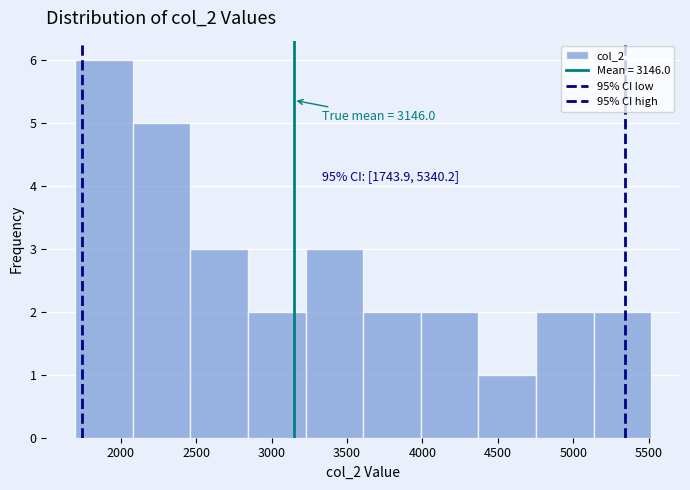

Over which range of the x-axis is the bar tallest?

1700 to 2100